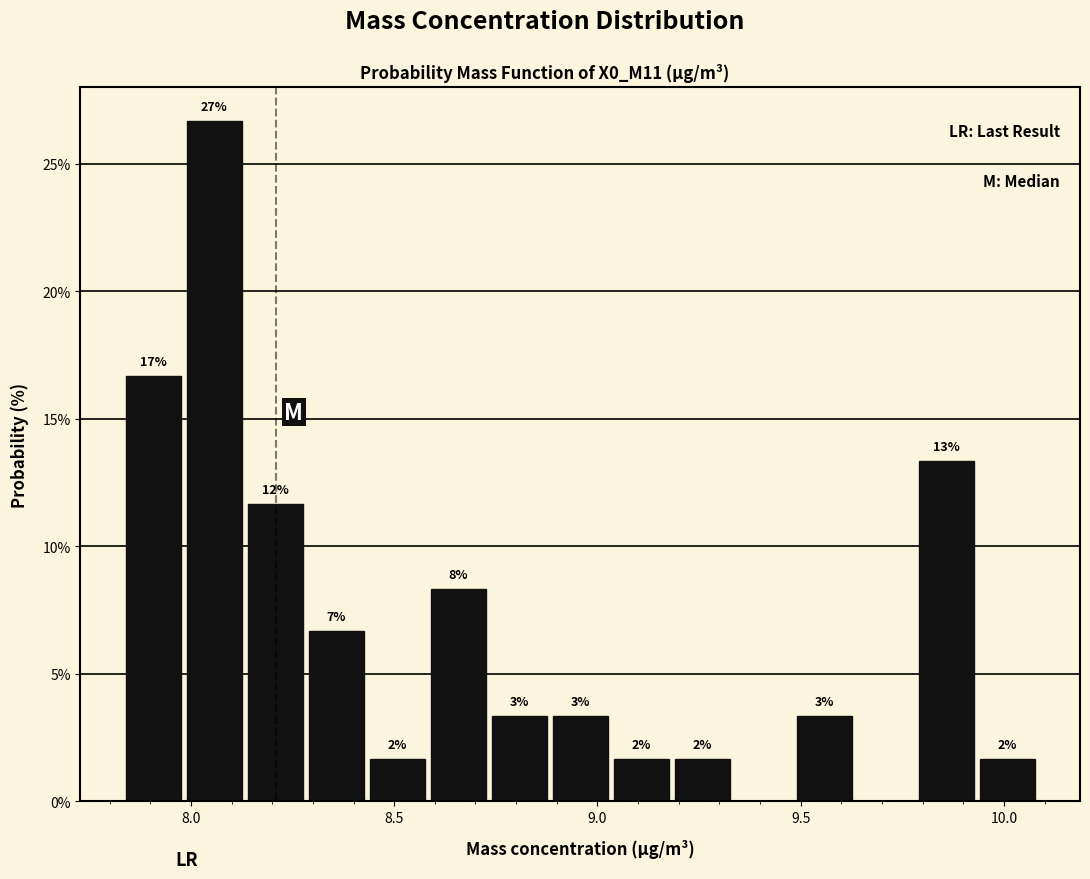

Read against the x-axis, roughly where is the centre of the tallest bar?

8.05